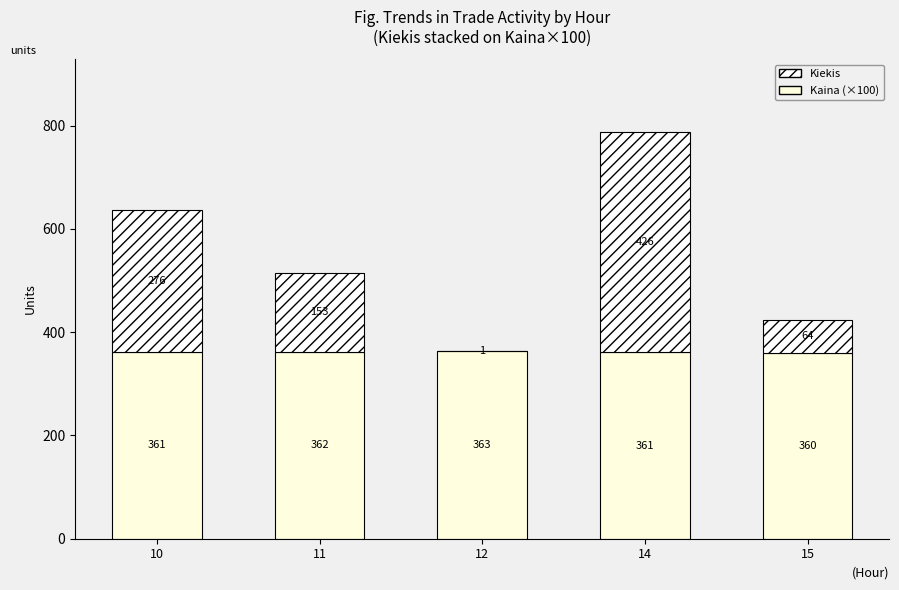

At which label is Kiekis closest to 213?

11